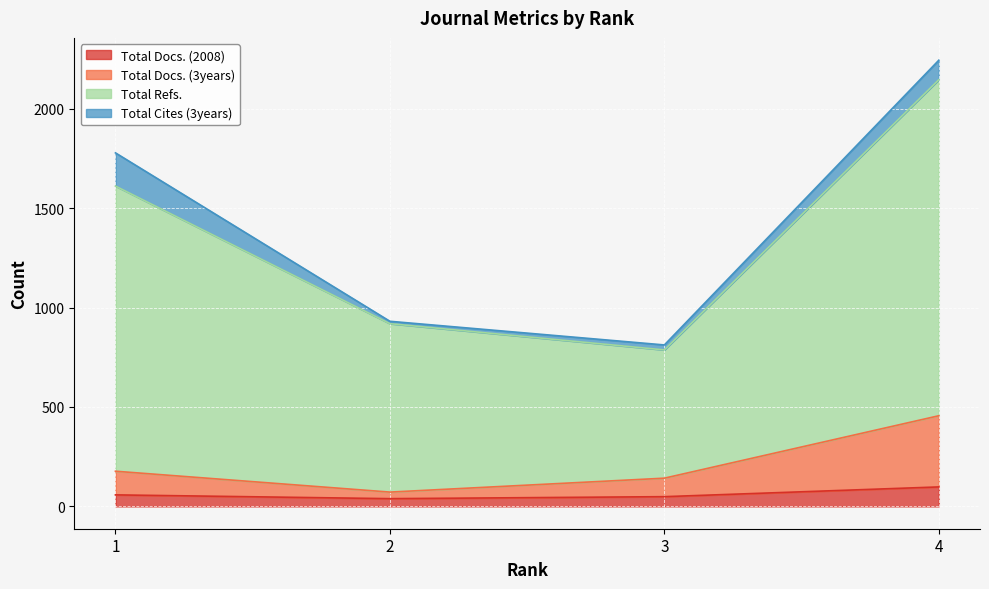

What is the difference between the highest and lowest values at 3?

763